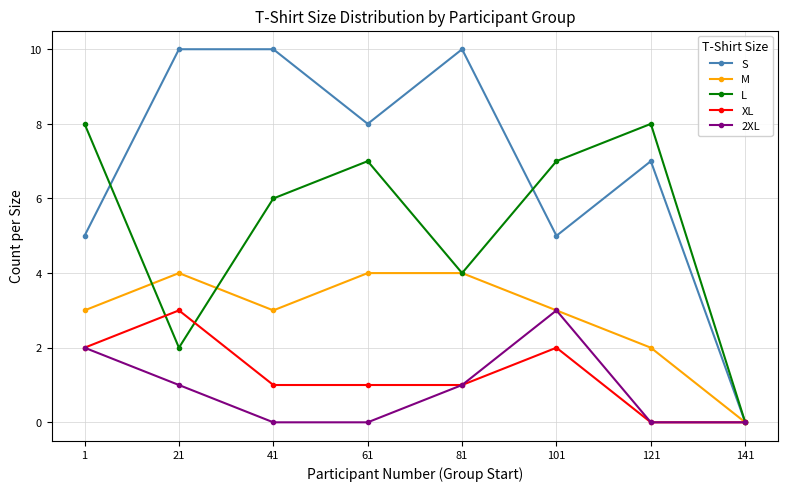

How many lines are shown in the chart?

5